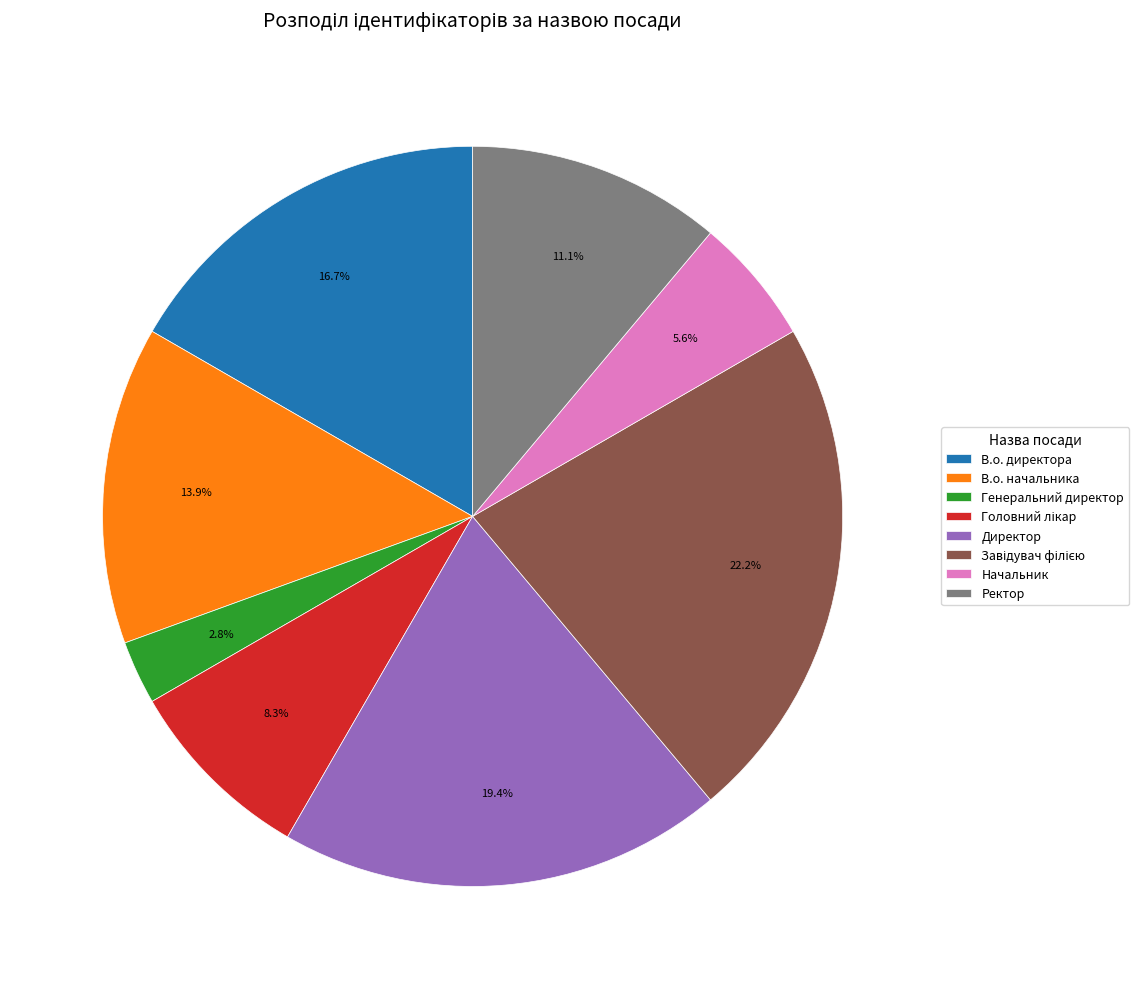

Count the number of slices in the pie.

8